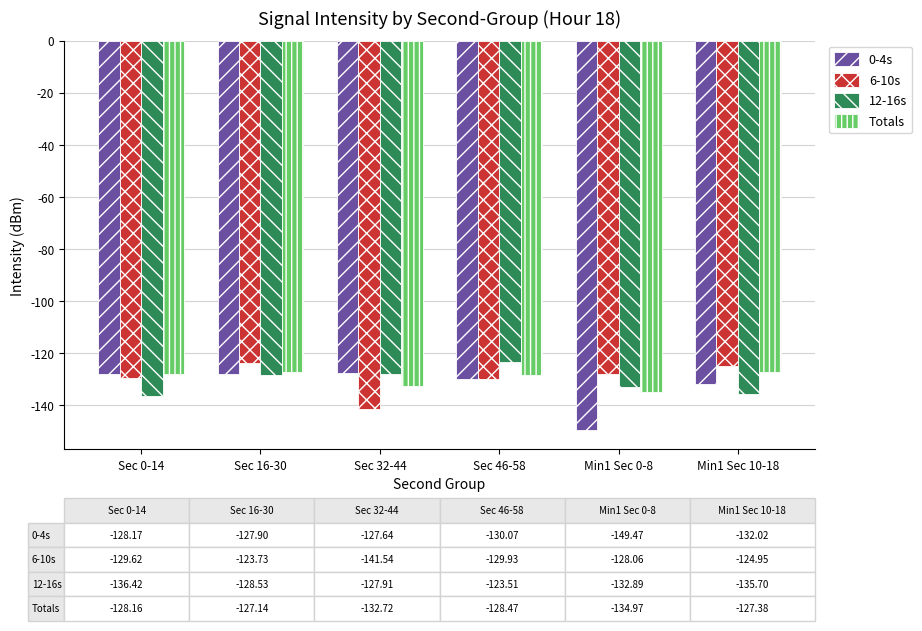

What is the sum of the 6-10s values at Min1 Sec 10-18 and Sec 32-44?

-266.5